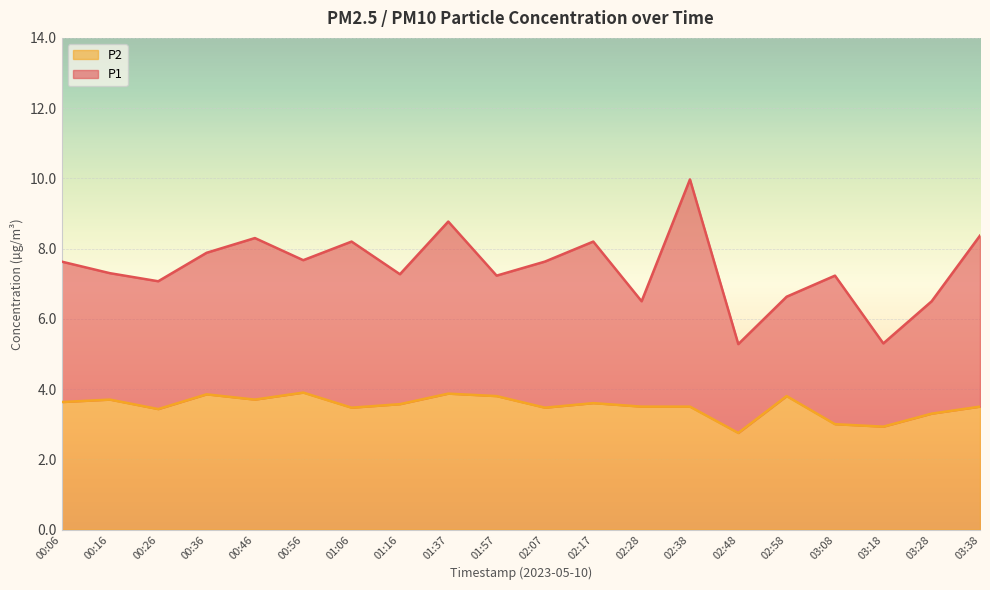

What is the value of the P1 point at the 9th from the left?

8.8